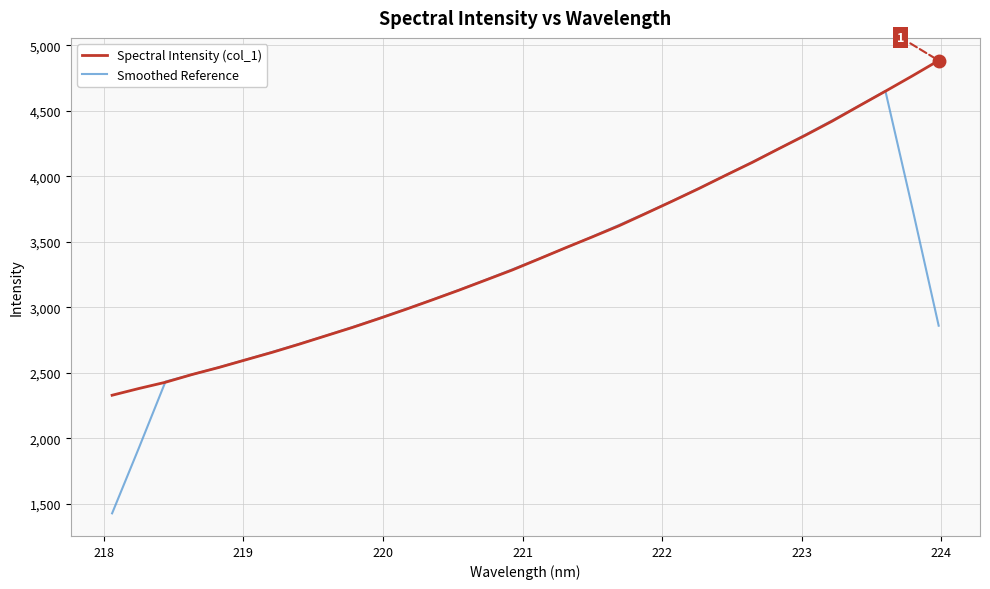

What is the difference between the maximum and minimum values in the Smoothed Reference series?

3224.2